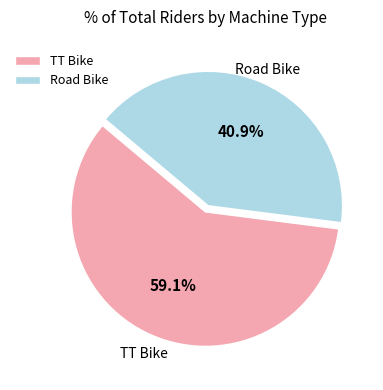

How many slices are in this pie chart?

2